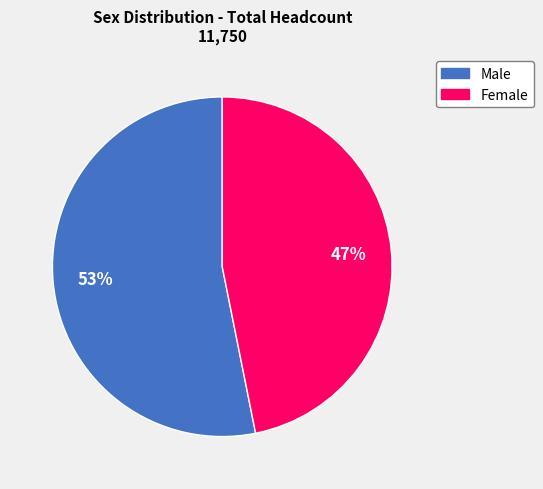

To the nearest percent, what percentage of the pie is Female?

47%